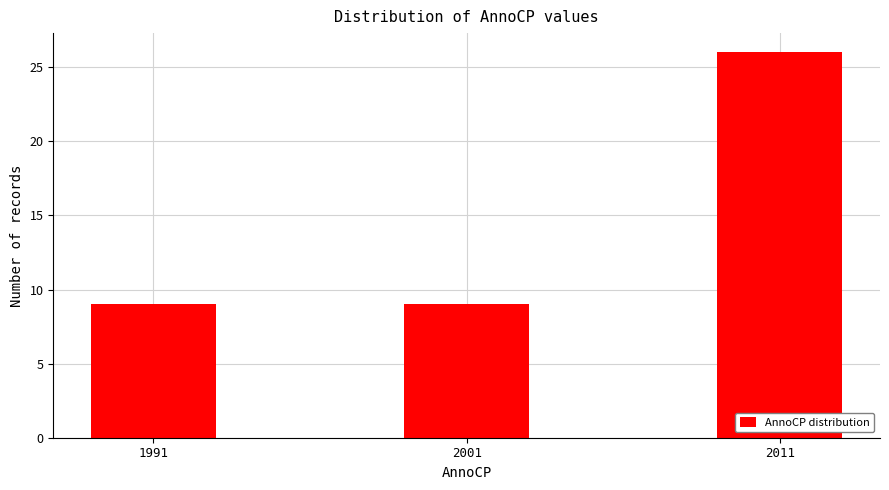

Reading left to right, what are all the values shown in this chart?

1991=9	2001=9	2011=26